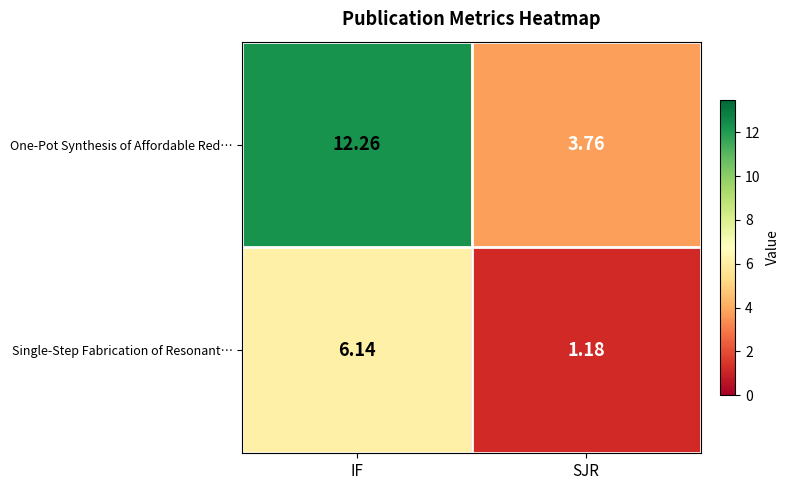

At which category is the sum across all series the highest?

IF